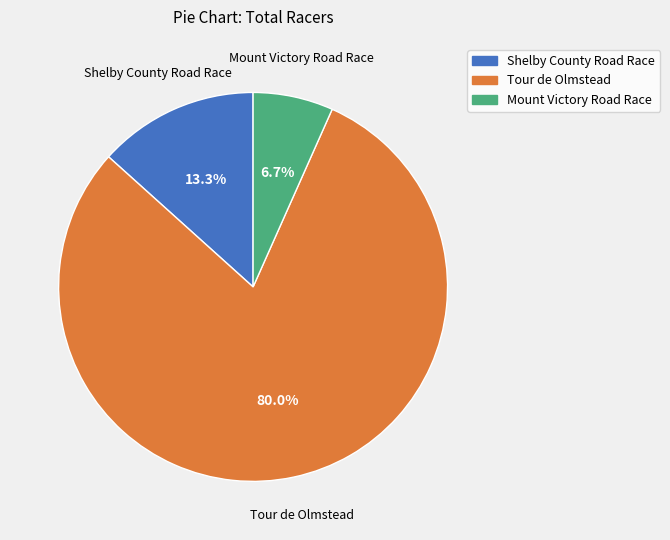

How many segments does this pie chart have?

3